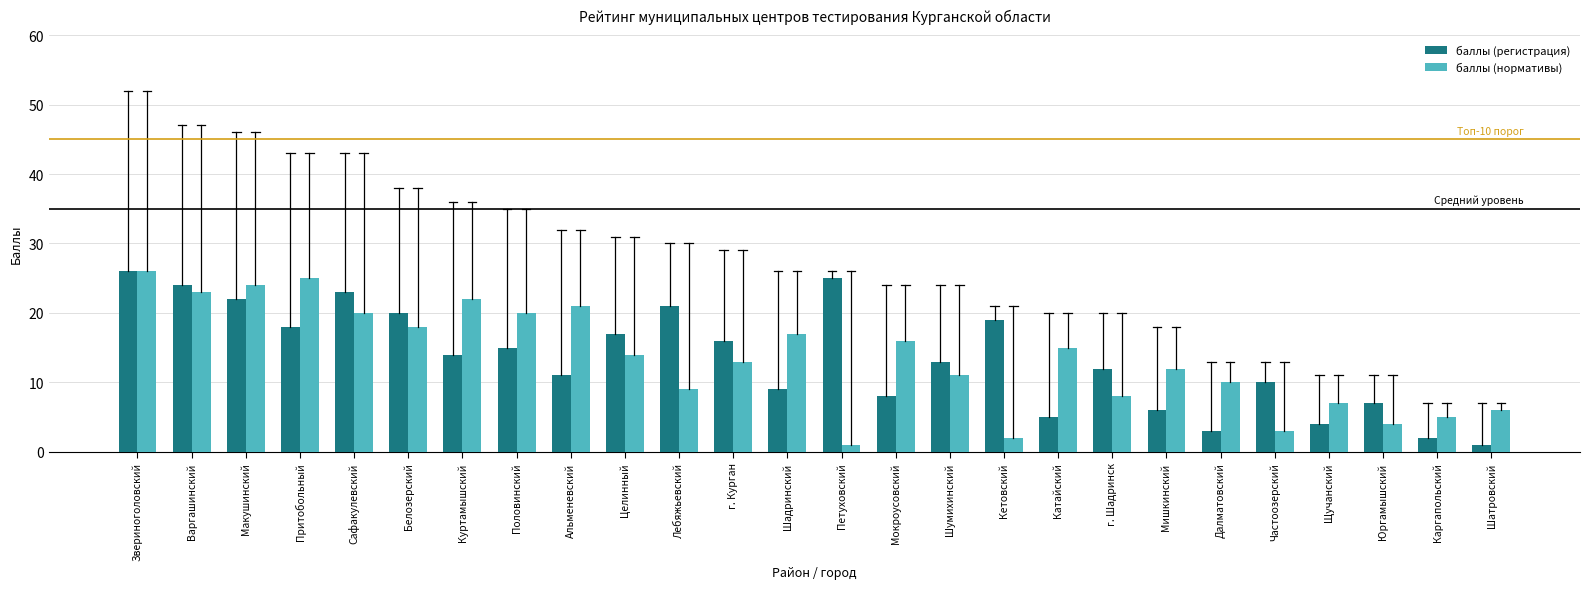

Rank the series at Мокроусовский from highest to lowest value.

баллы (нормативы), баллы (регистрация)